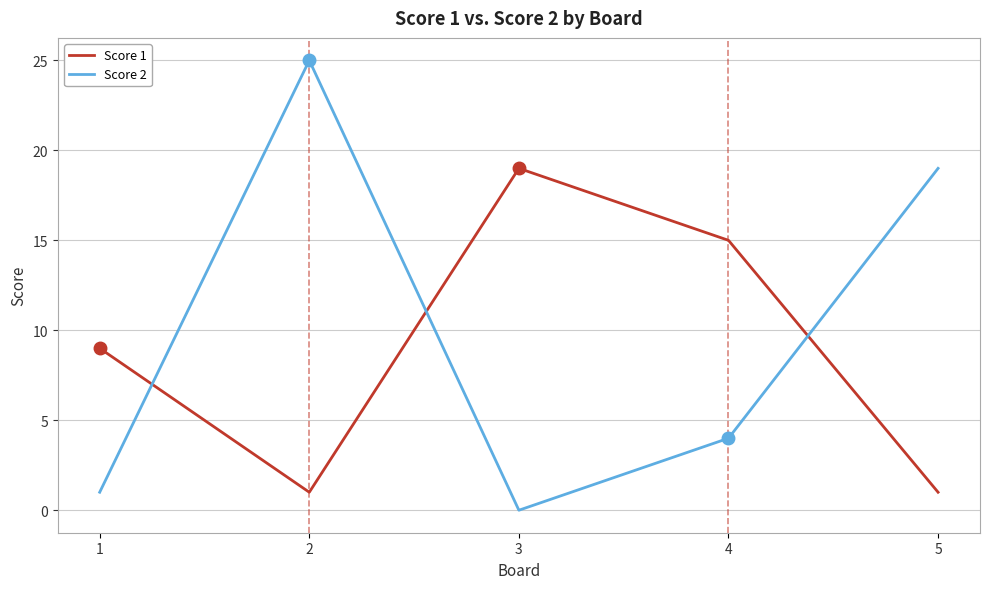

What is the spread (max minus min) of values at 2?

24